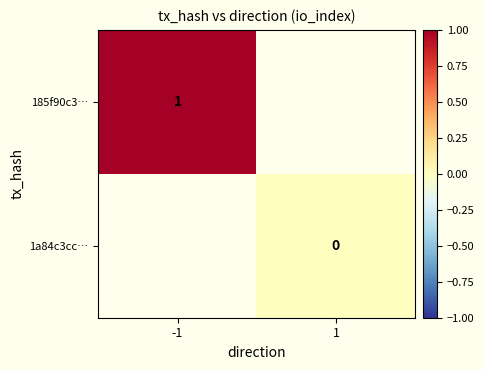

True or false: 185f90c3… has a value of 1 at -1.

True